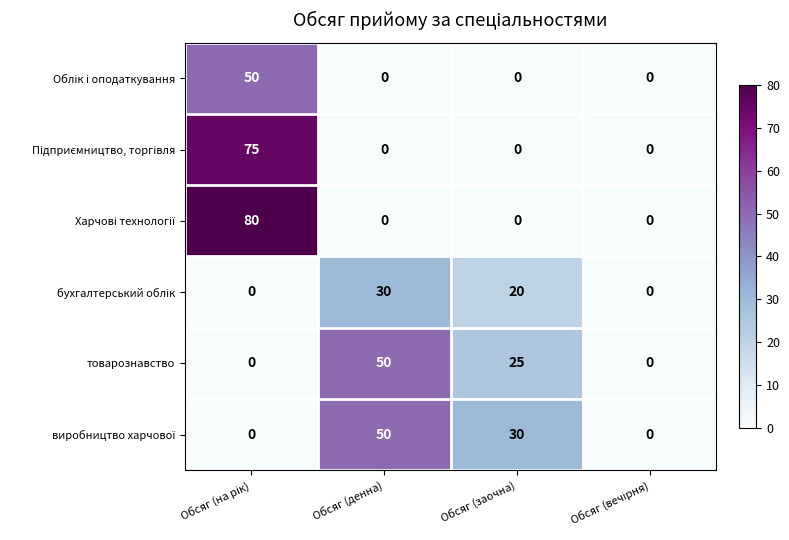

What is the highest value of the товарознавство series?

50